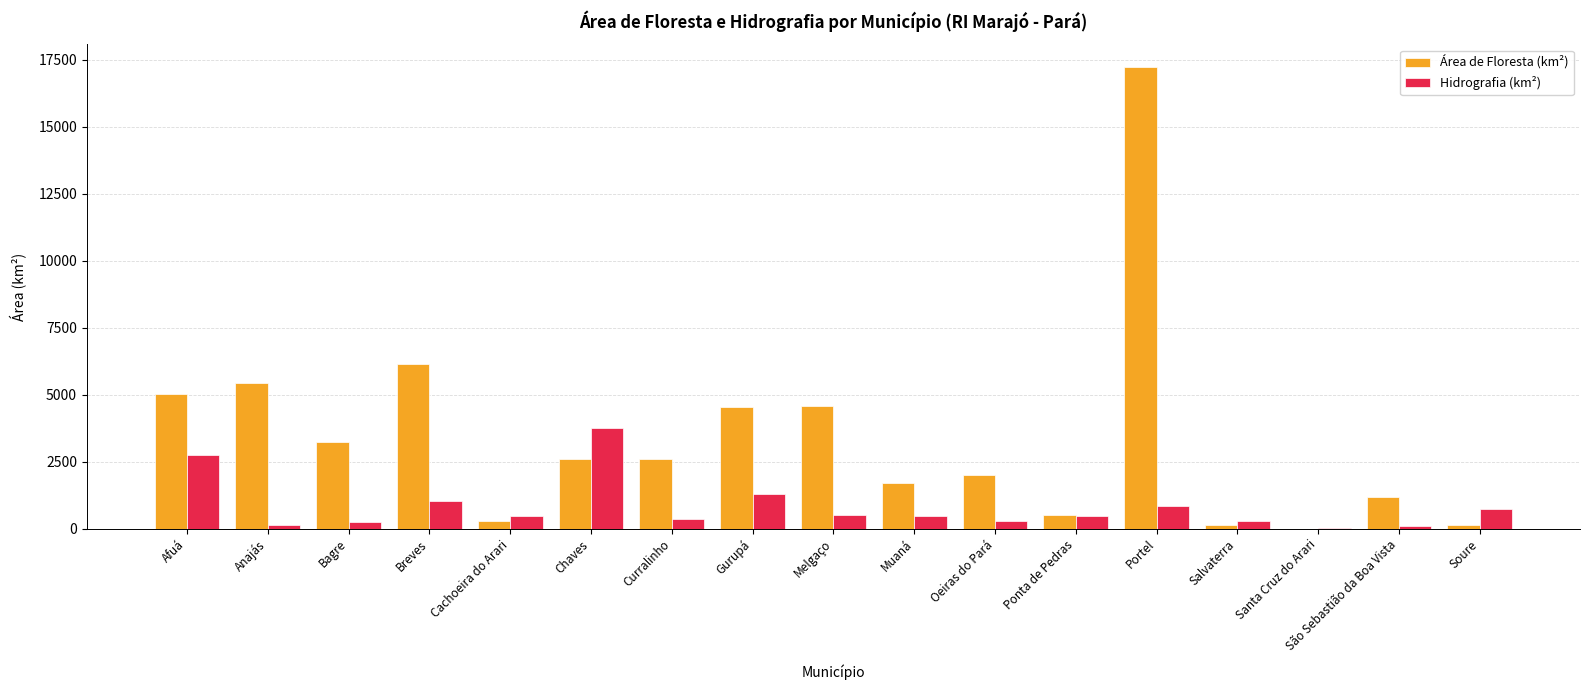

What is the spread (max minus min) of values at Chaves?

1162.7